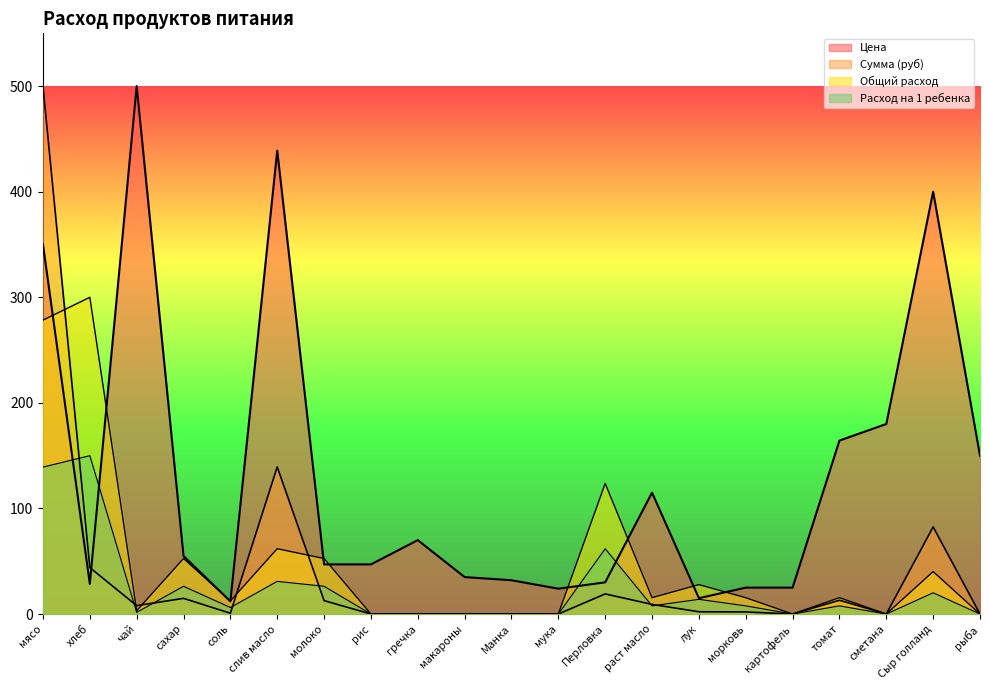

At how many categories does at least one series exceed 327?

4